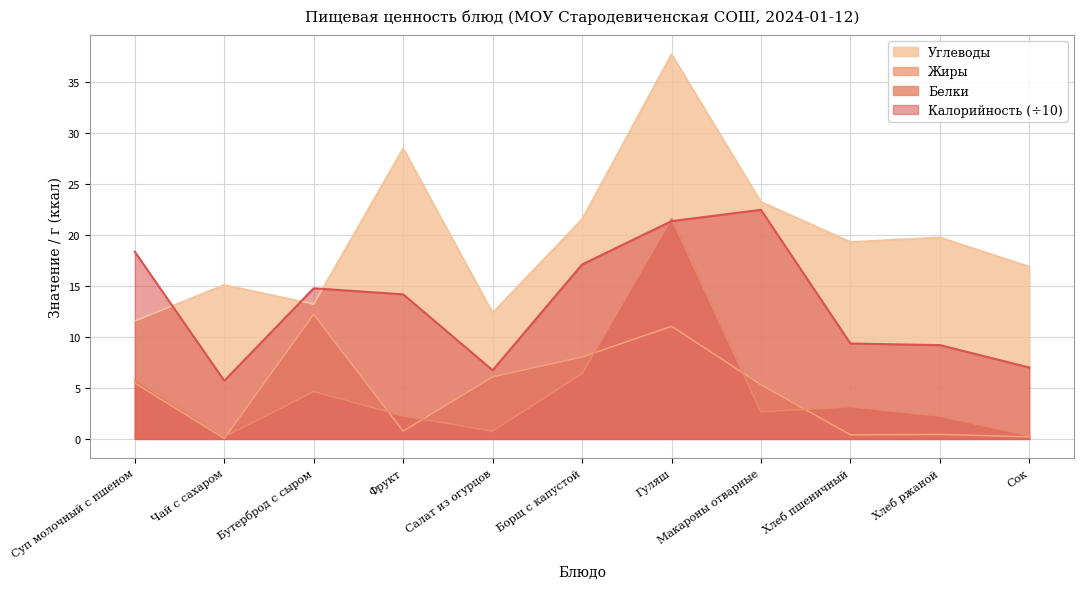

List the labels in order of Калорийность value, largest first.

Макароны отварные, Гуляш, Суп молочный с пшеном, Борщ с капустой, Бутерброд с сыром, Фрукт, Хлеб пшеничный, Хлеб ржаной, Сок, Салат из огурцов, Чай с сахаром